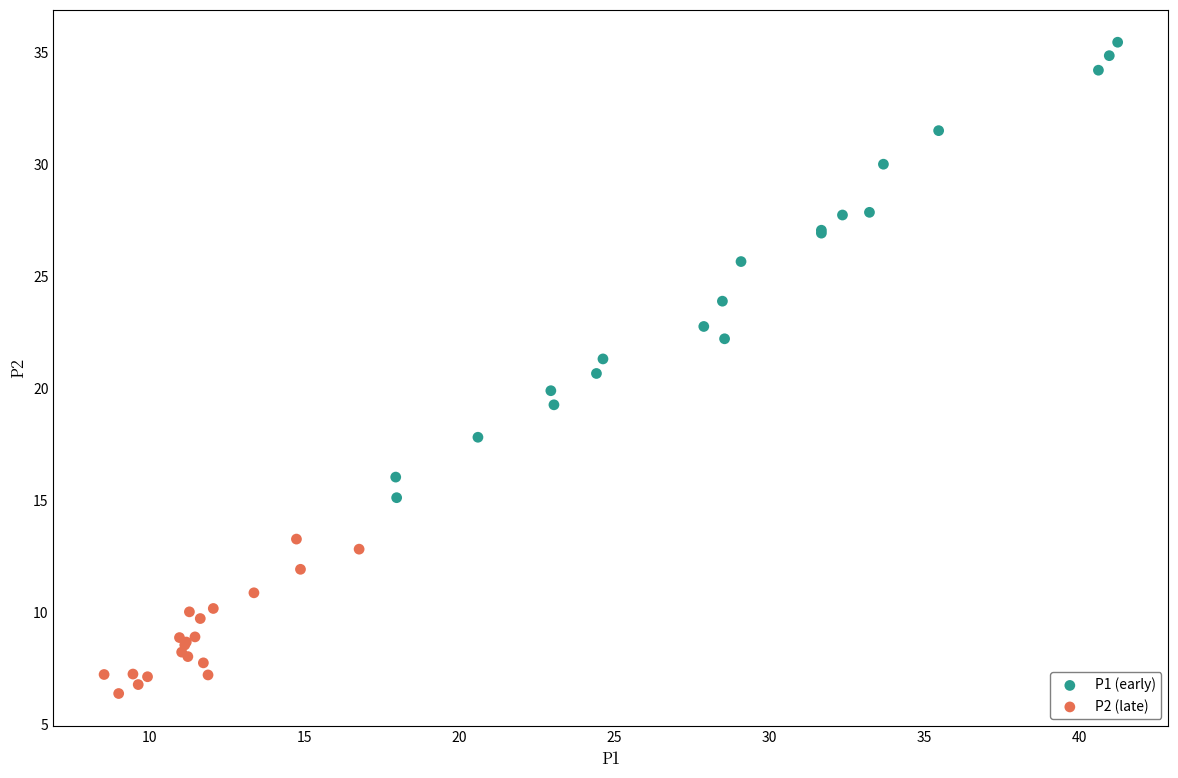

Which series contains the lowest Y value?

P2 (late)